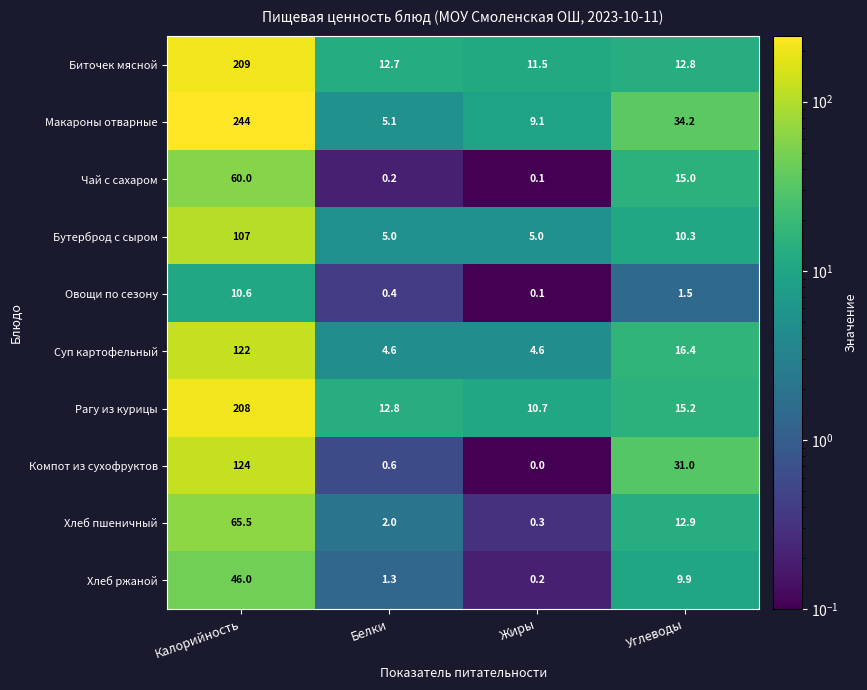

At how many categories does at least one series exceed 85?

1